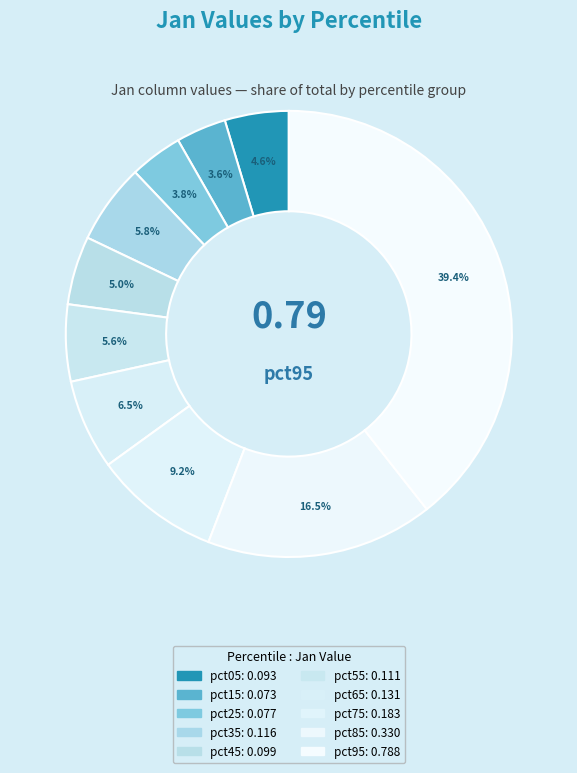

Count the number of slices in the pie.

10